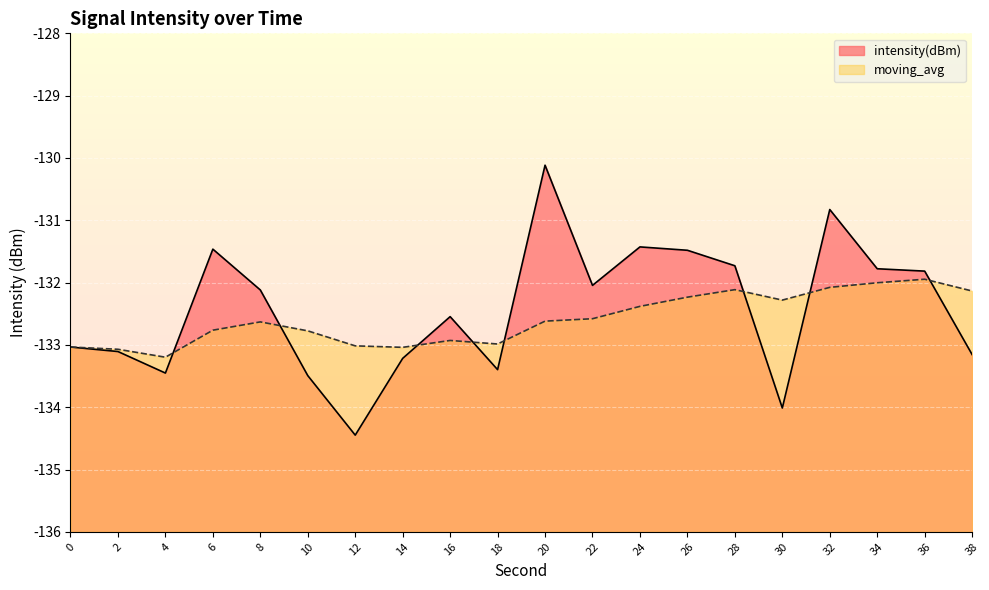

Which label corresponds to the smallest value in the chart?

12